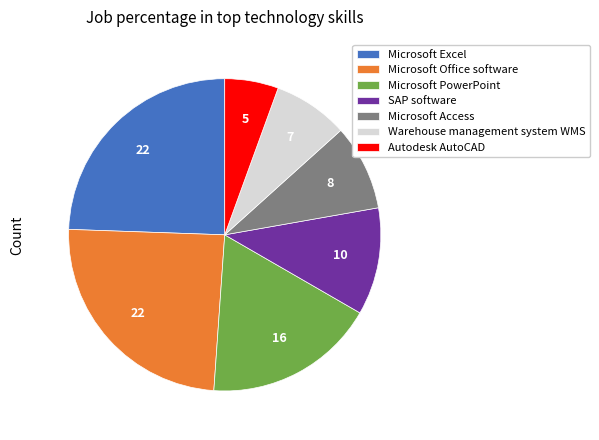

Do Microsoft Office software and Autodesk AutoCAD together represent more than half of the pie?

No